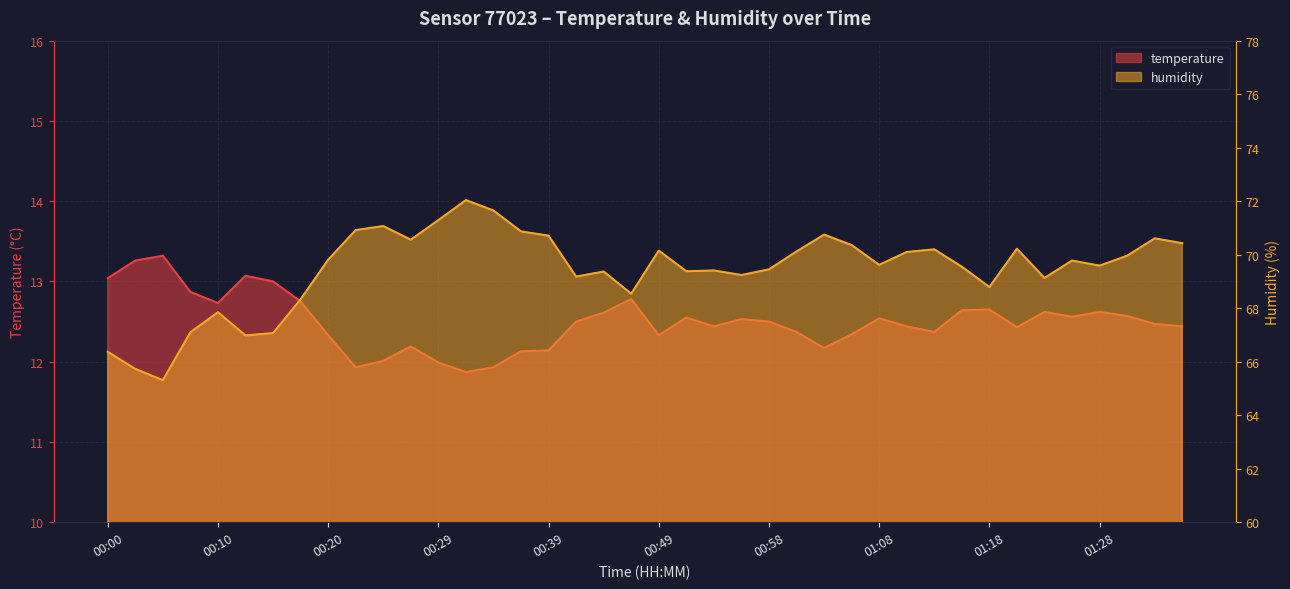

Rank the series at 00:39 from lowest to highest value.

temperature, humidity